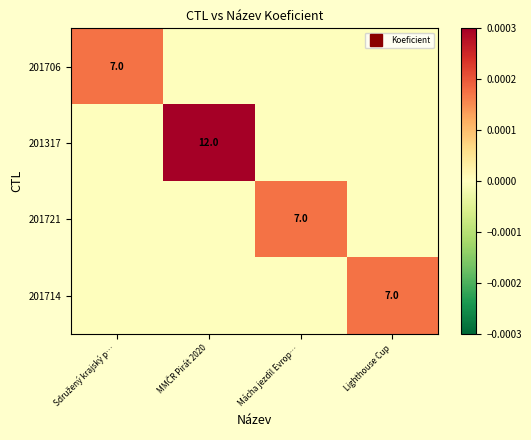

How many data points in 201714 are above 0?

1